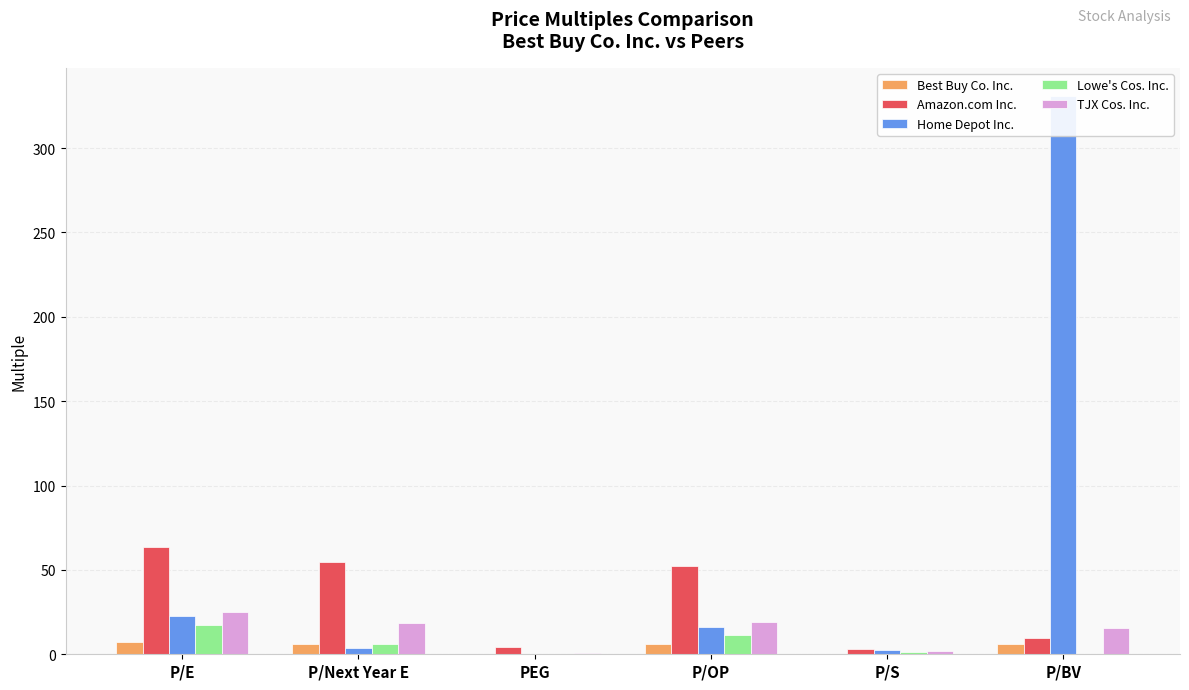

What is the spread (max minus min) of values at P/OP?

46.5